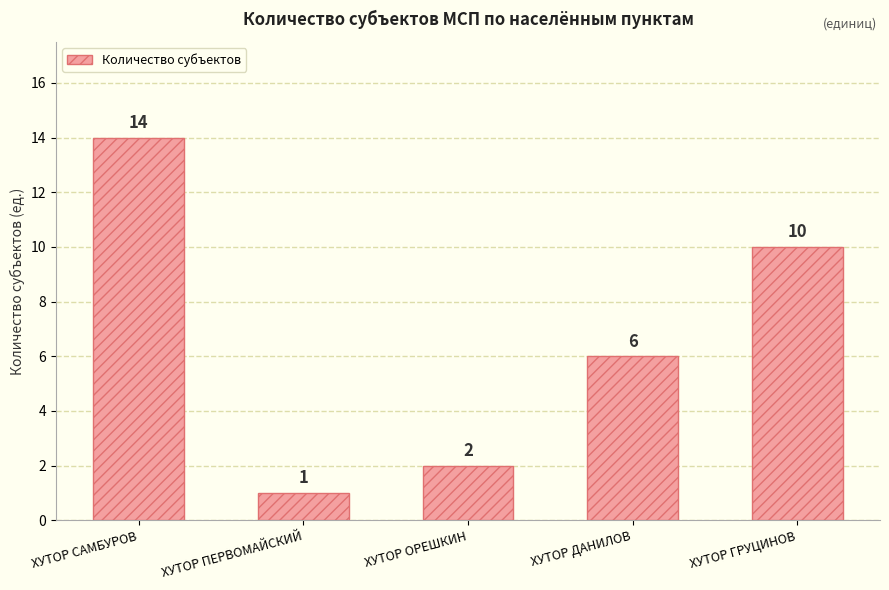

True or false: the data shows 14 at ХУТОР САМБУРОВ.

True